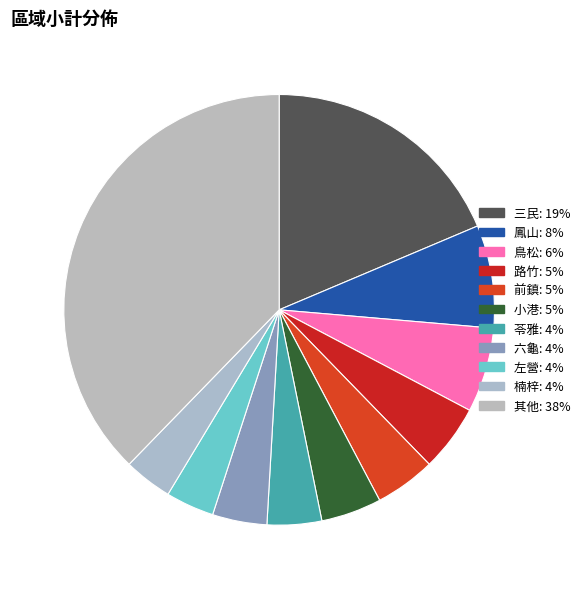

Does any single category account for the majority?

No